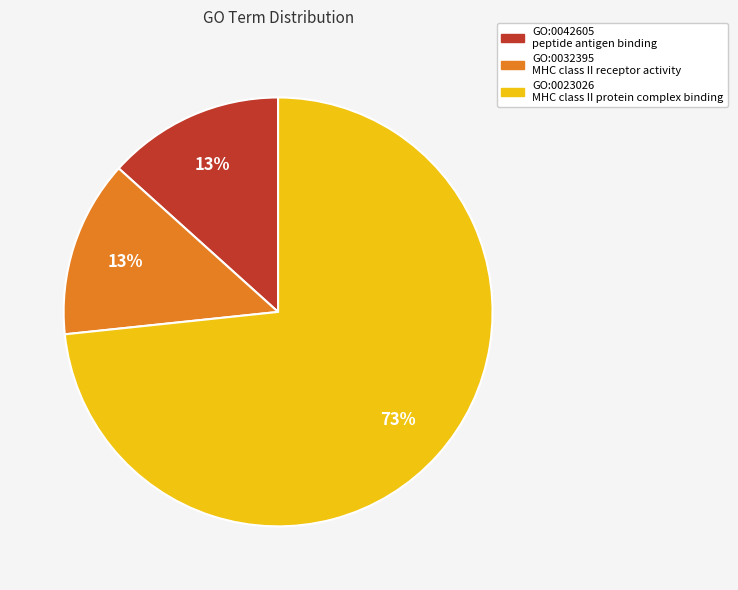

Is it true that GO:0042605 is 20% of the pie?

False